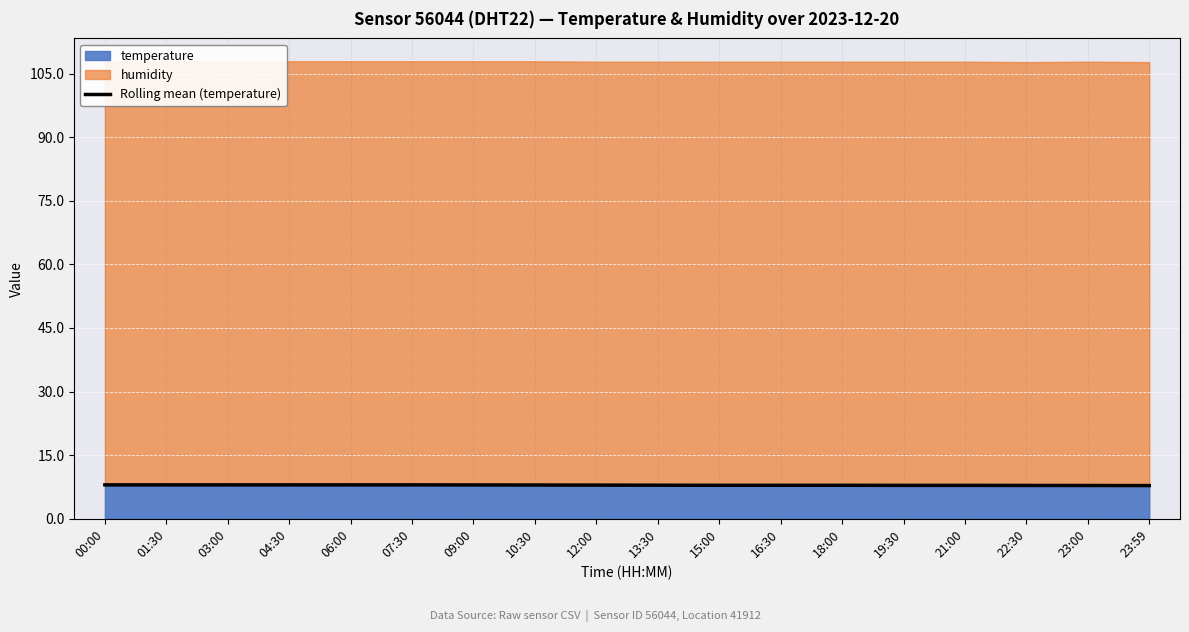

What is the difference between the maximum and minimum values?

0.2